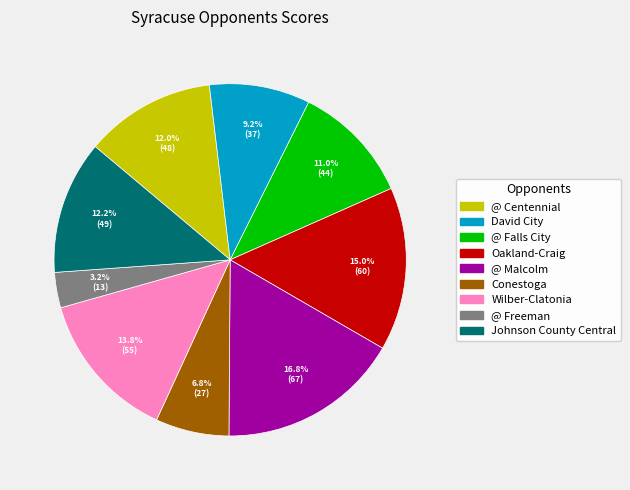

What is the smallest slice in the pie chart?

@ Freeman